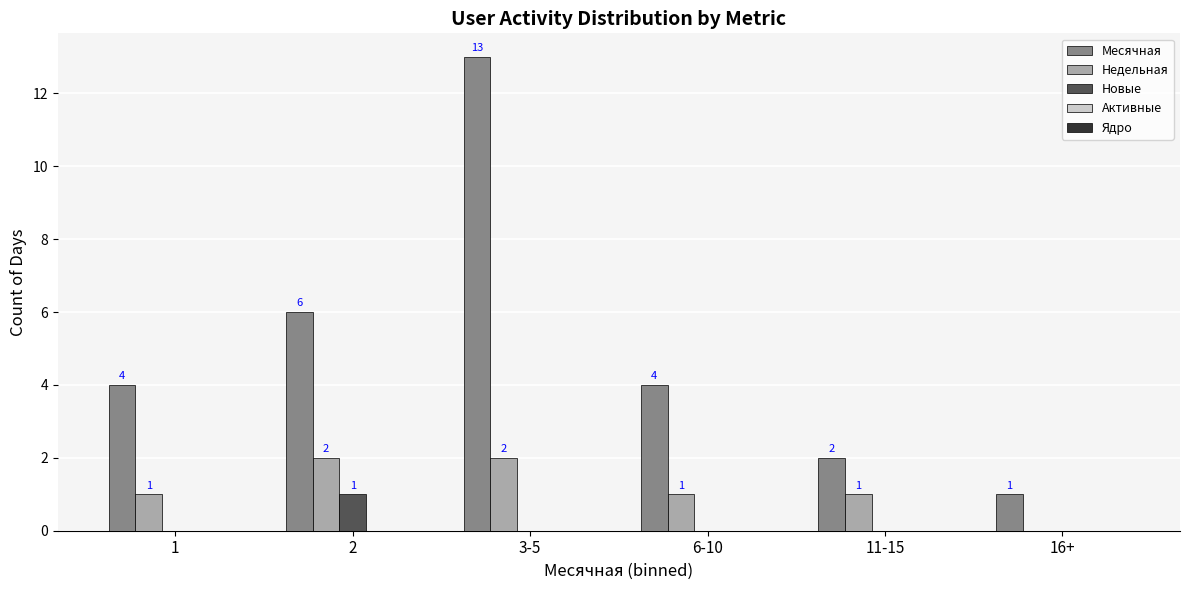

How many groups of bars are there?

6